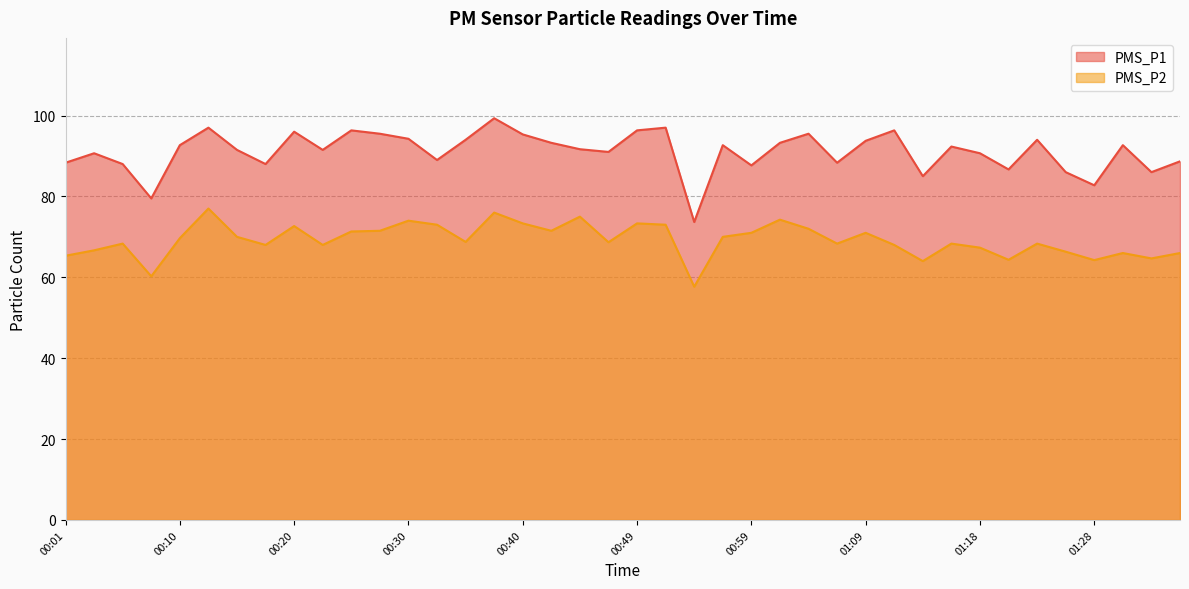

True or false: PMS_P1 and PMS_P2 cross at least once.

False